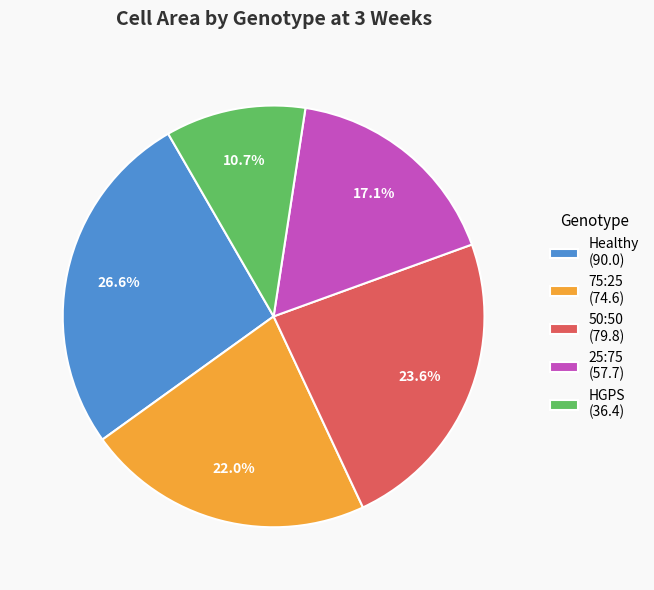

To the nearest percent, what is the difference between the 75:25 and Healthy slice percentages?

5%